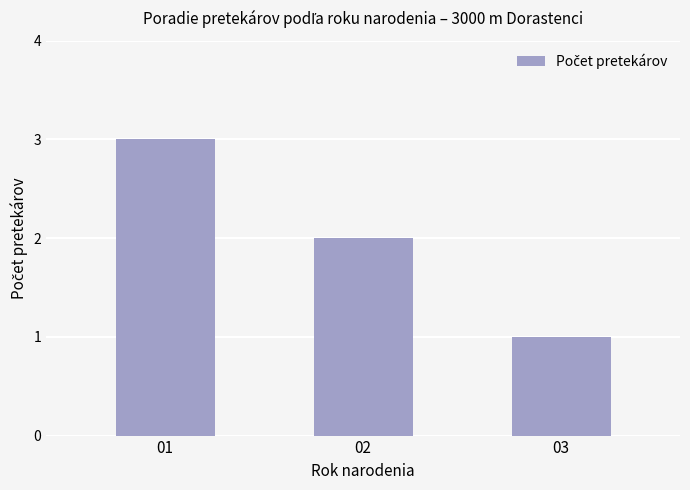

What is the greatest value displayed?

3